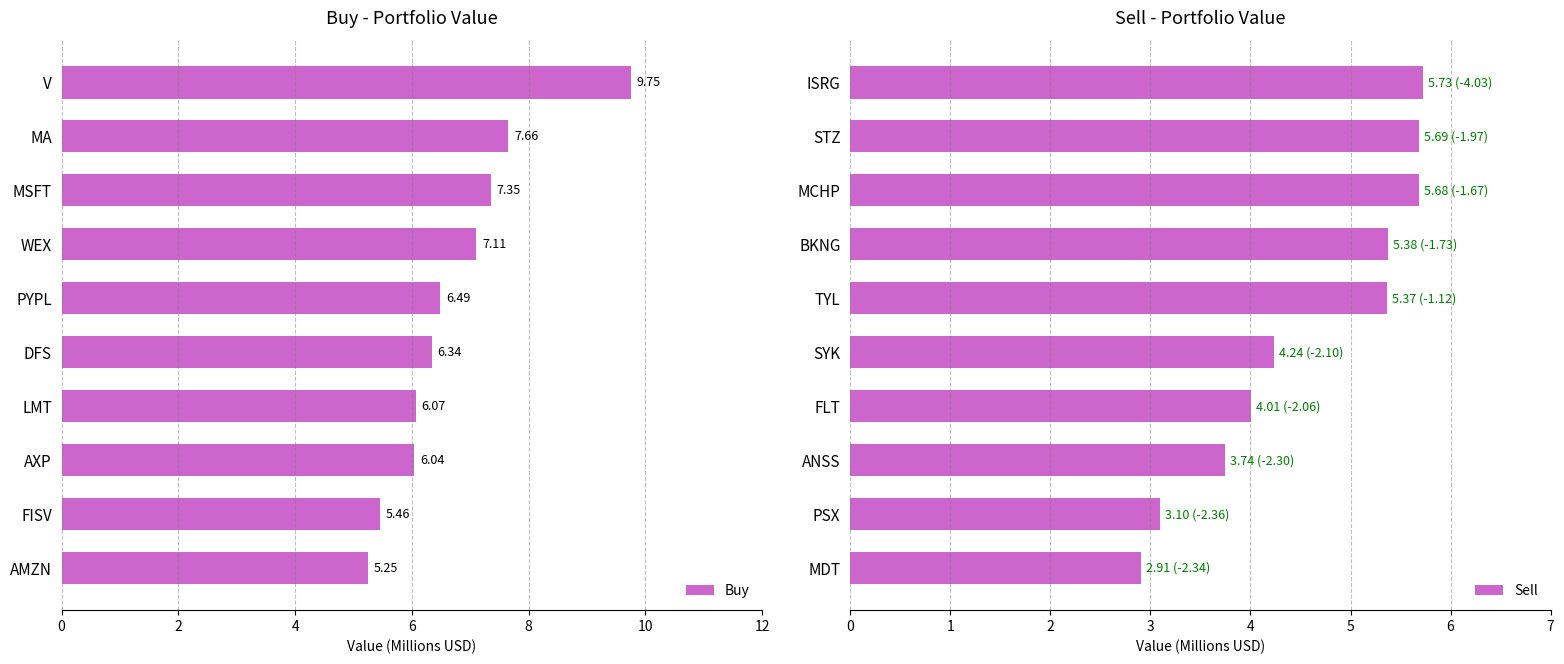

What is the sum of the Buy values at AMZN and MSFT?

12.6